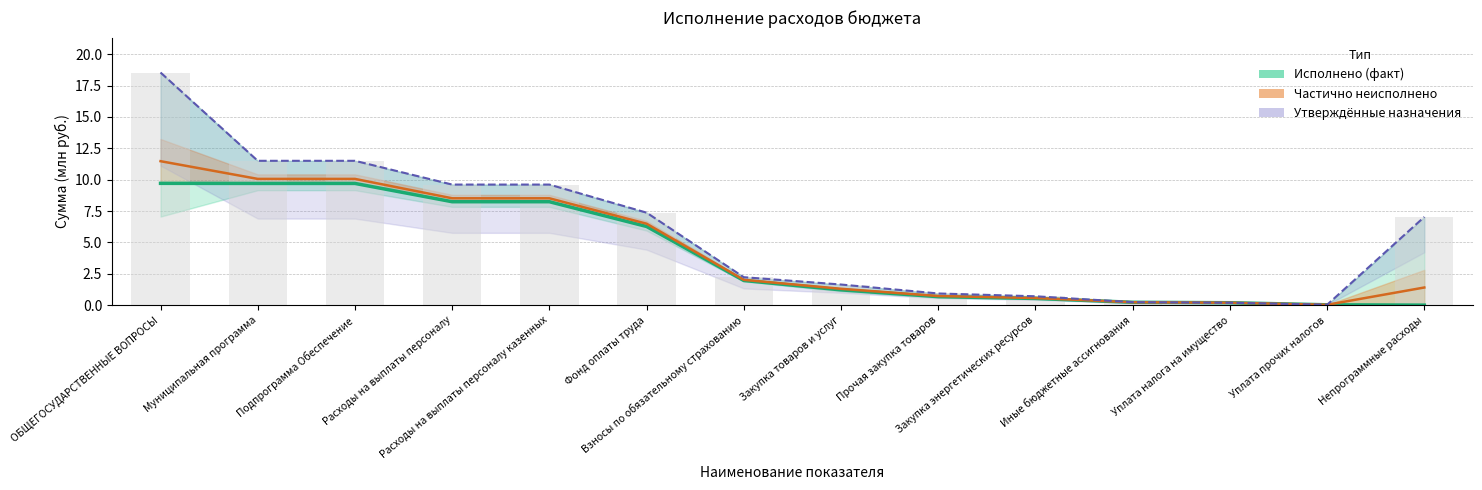

What are all the series names shown in the legend?

Исполнено, Частично неисполнено, Утверждённые назначения